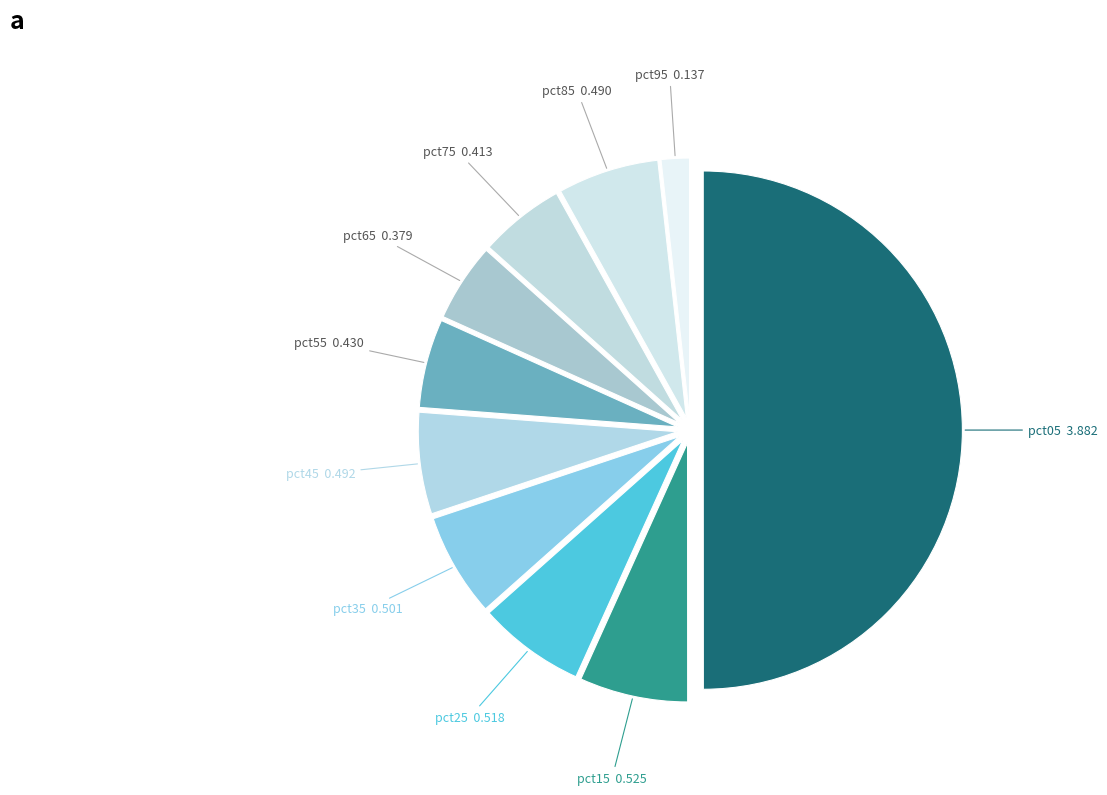

Is it true that pct05 is 43% of the pie?

False